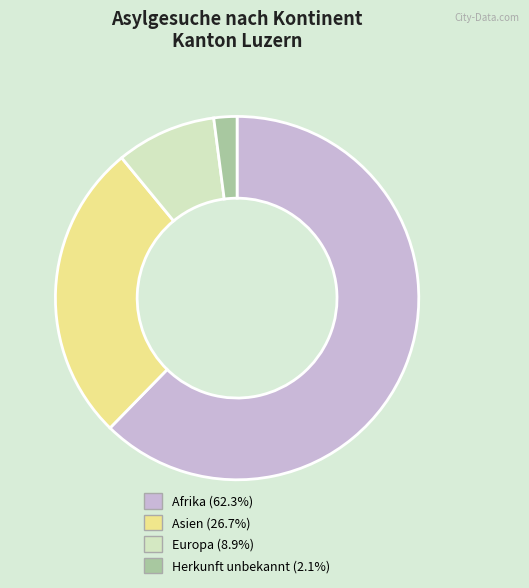

Is there any slice that represents more than half of the pie?

Yes